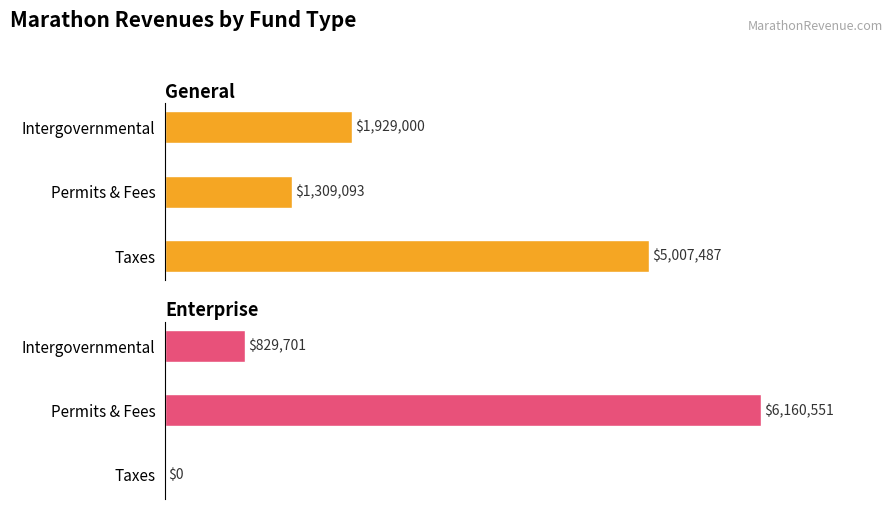

What is the label of the 1st bar from the left?

Taxes